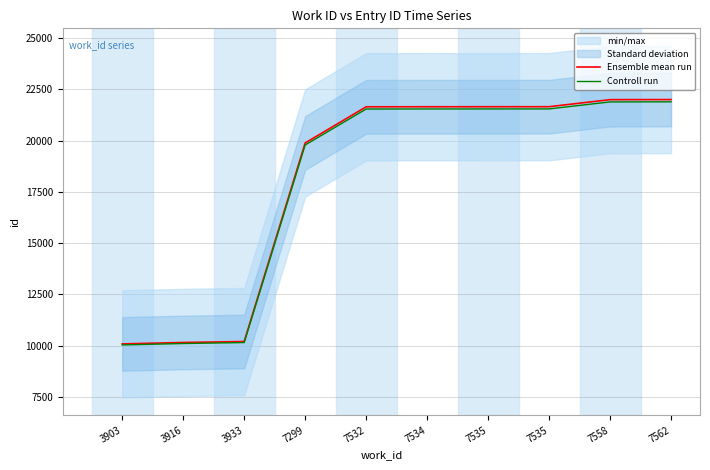

At 3903, list the series in order from largest to smallest.

Ensemble mean run, Controll run